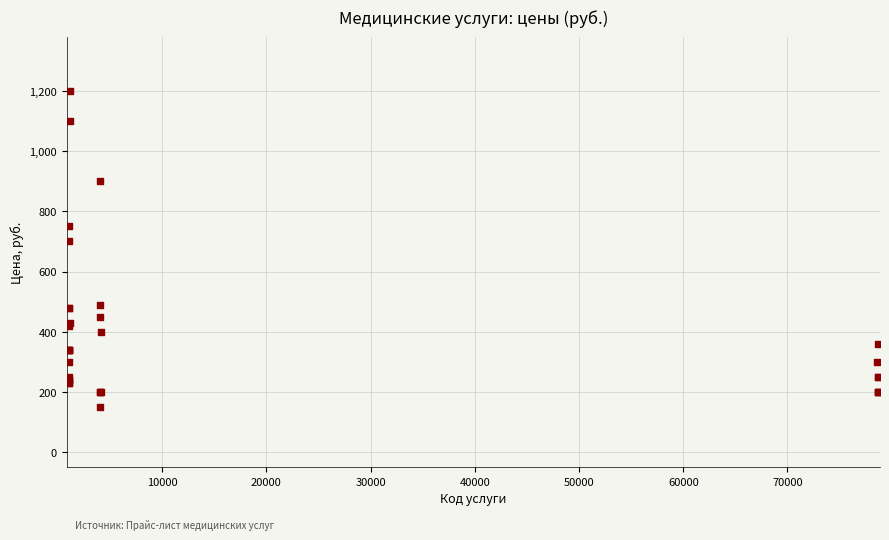

What Y value in the scatter plot is closest to 675?

700